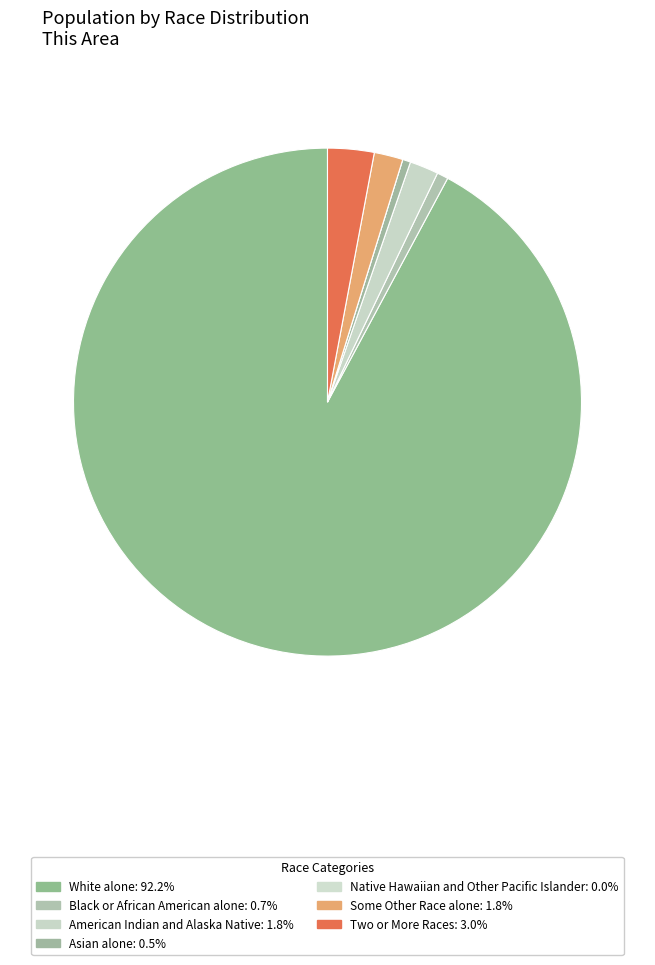

What percentage is the Black or African American alone slice, to the nearest percent?

1%